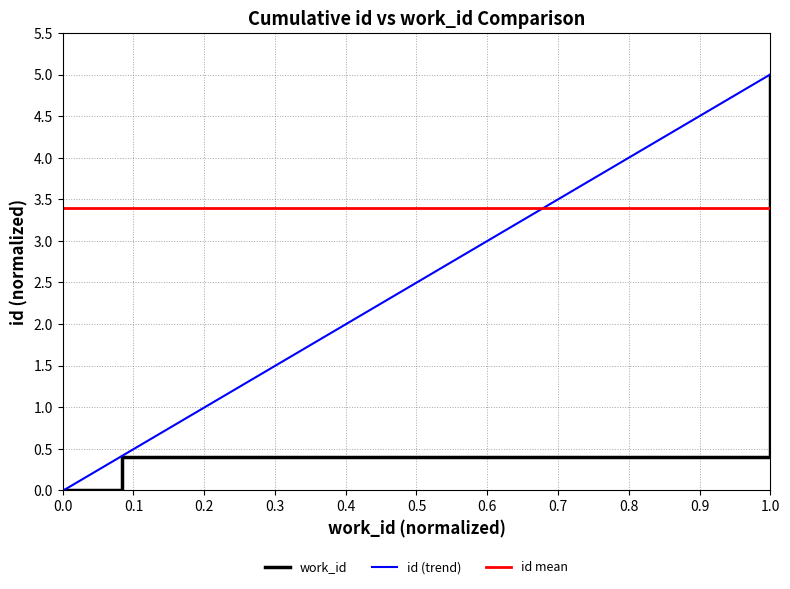

How many positive values are there?

5